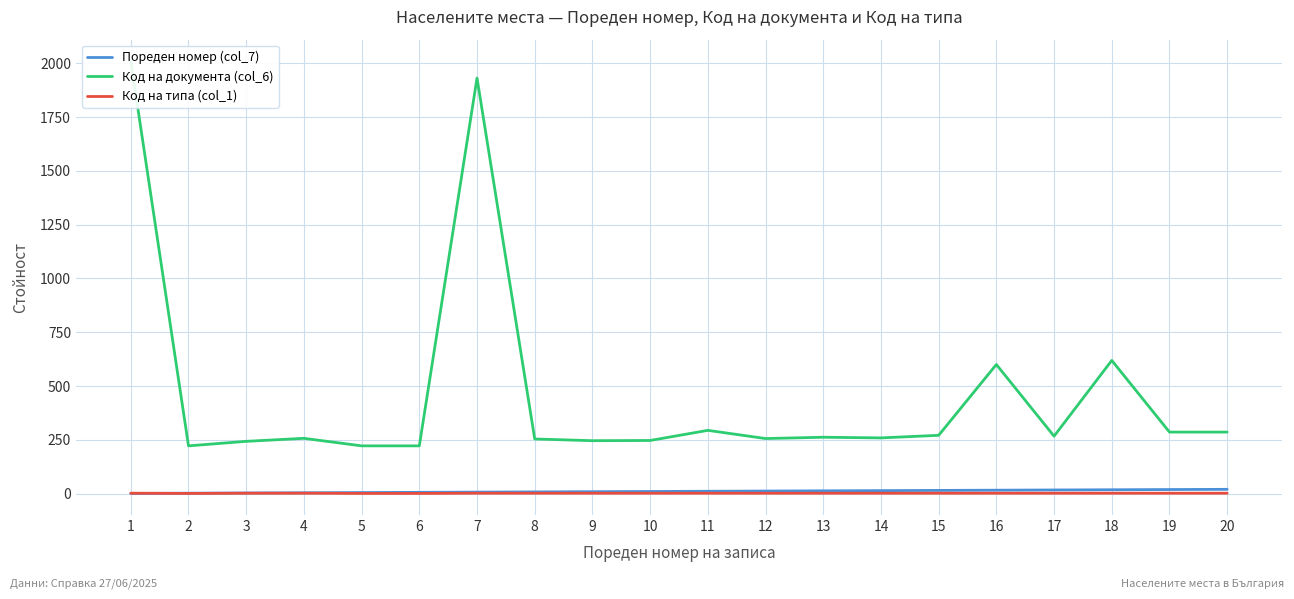

Between 8 and 15, which series saw the biggest shift?

Код на документа (col_6)